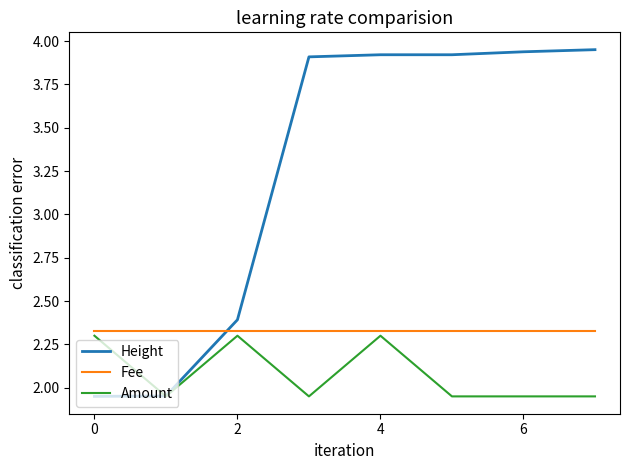

Which series ends up on top after the final intersection of Height and Fee?

Height